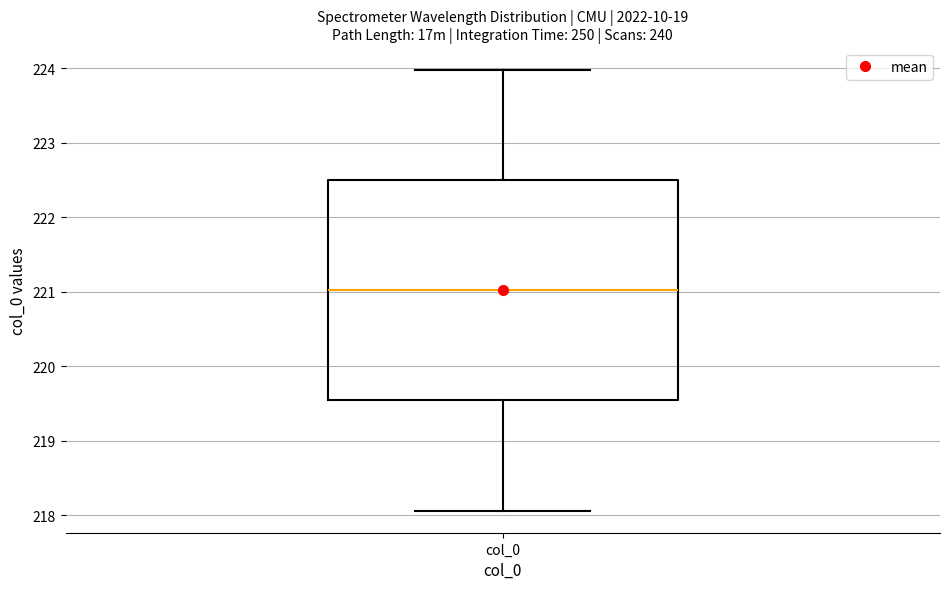

Where does the median line of the box for col_0 sit on the y-axis? The values are not printed on the chart, so give them approximately, as read against the axis.

221.0